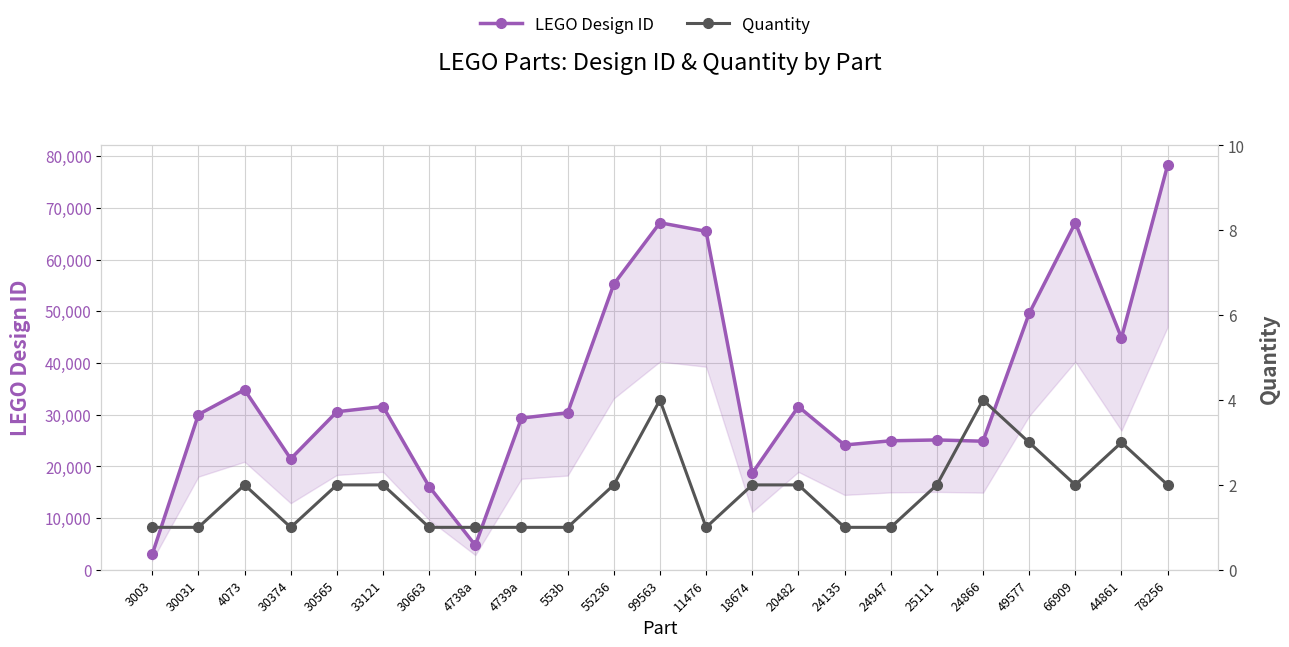

How many lines are shown in the chart?

2